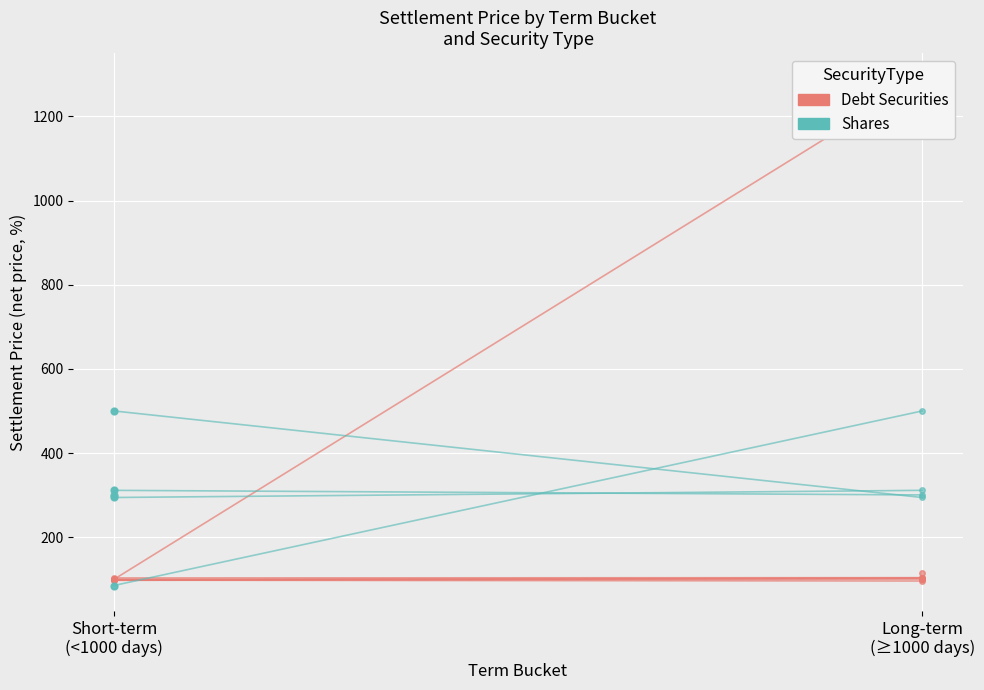

True or false: the data shows 99.8 at Short-term
(<1000 days).

True